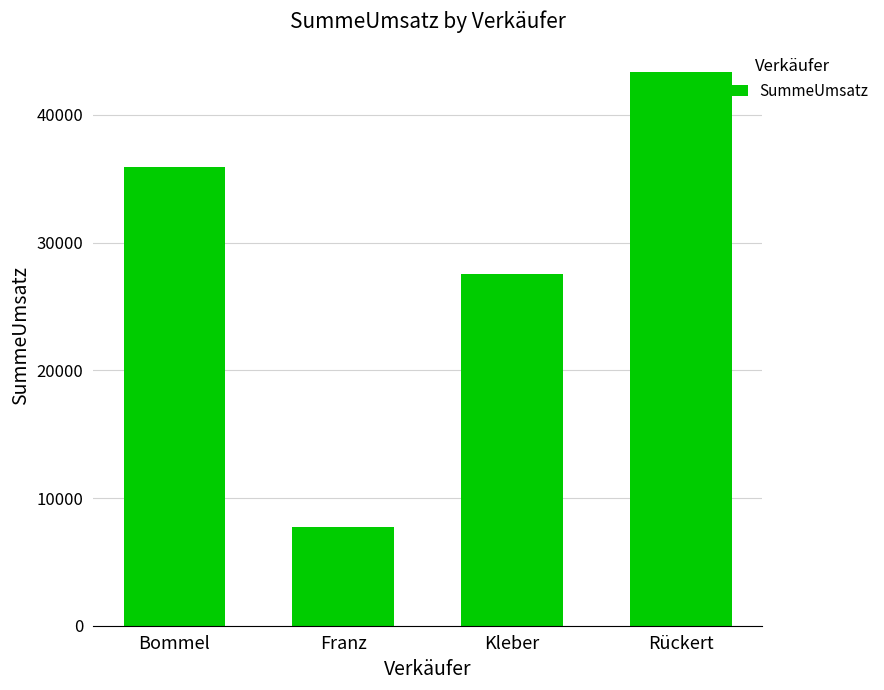

What is the greatest value displayed?

43361.8